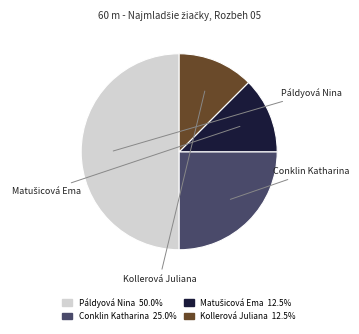

Which slice is the largest?

Páldyová Nina